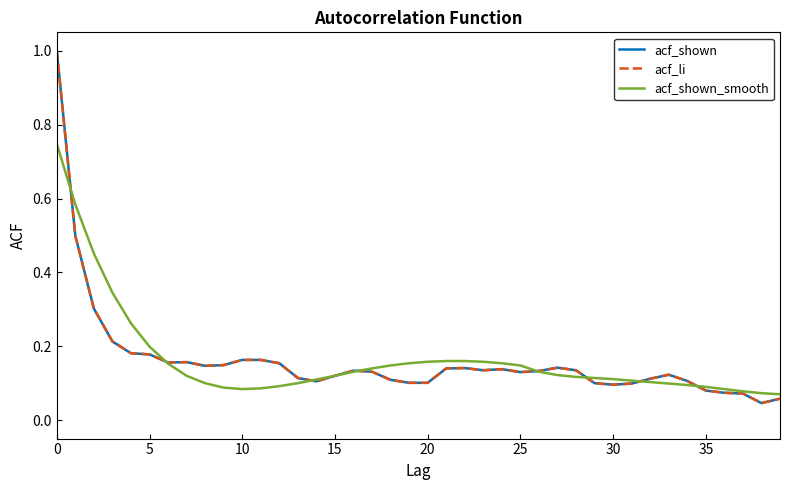

What is the value of the acf_shown_smooth point at the 23rd from the left?

0.2